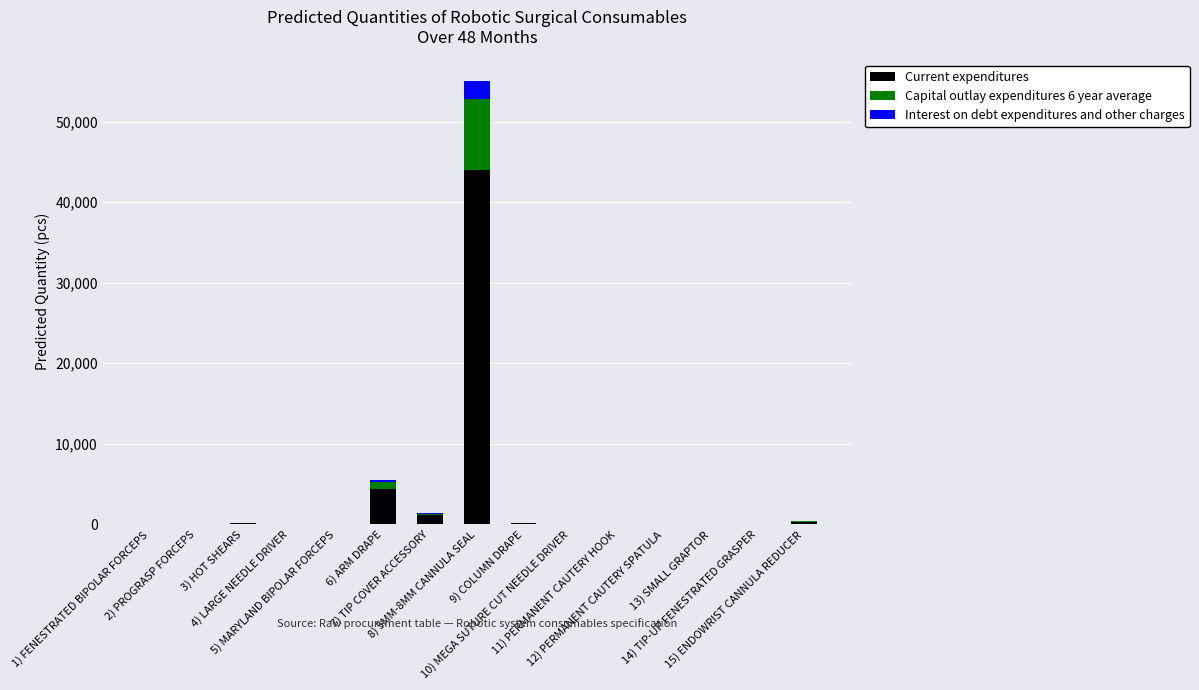

Count the number of data series in this chart.

3